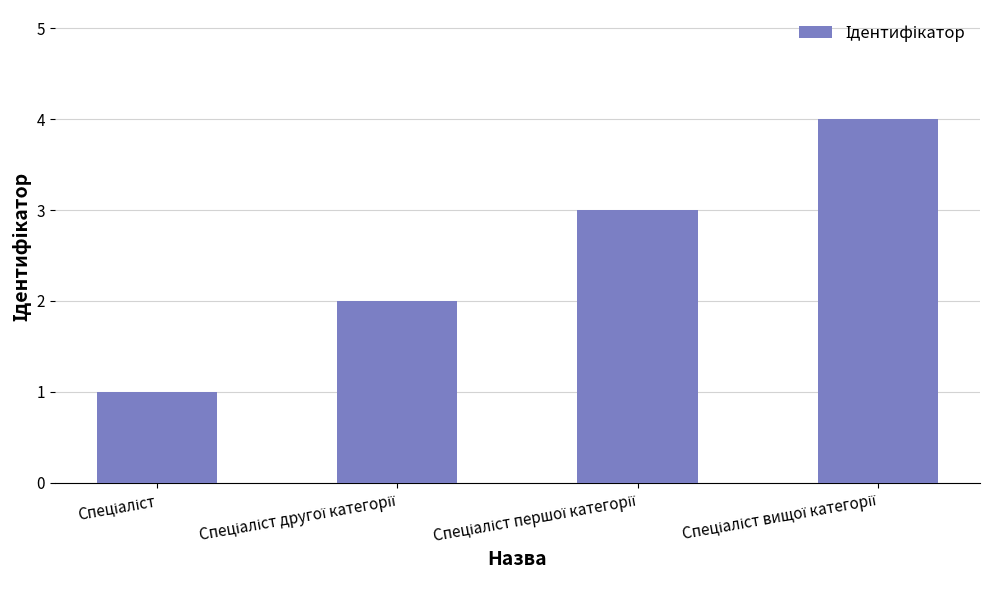

What is the greatest value displayed?

4